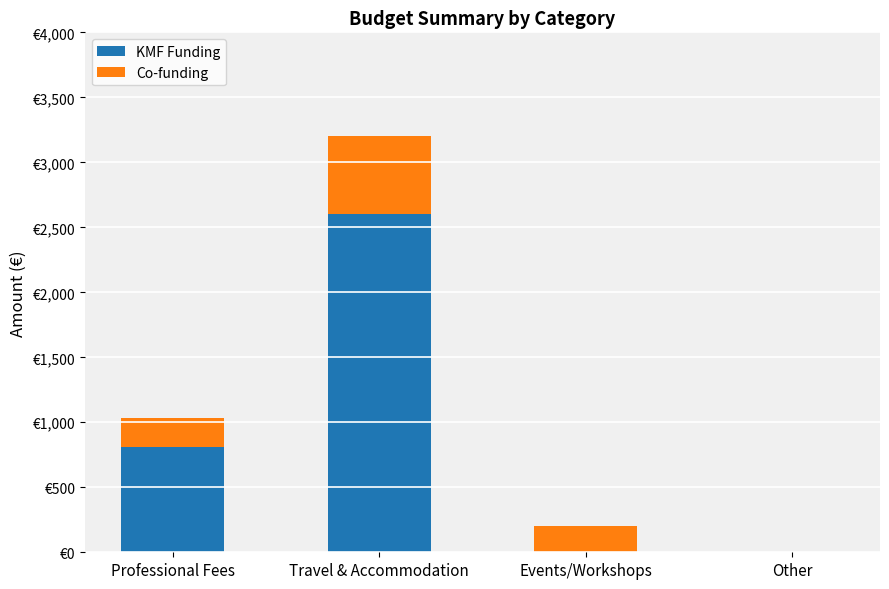

What are all the series names shown in the legend?

KMF Funding, Co-funding